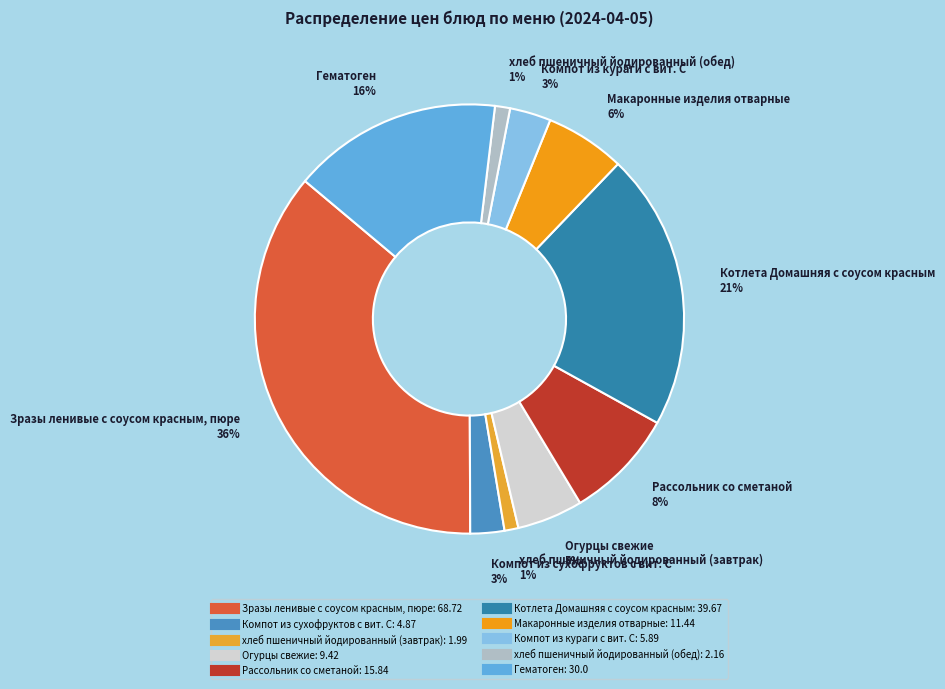

Combined, do хлеб пшеничный йодированный (завтрак) and Компот из сухофруктов с вит. С account for over 50%?

No